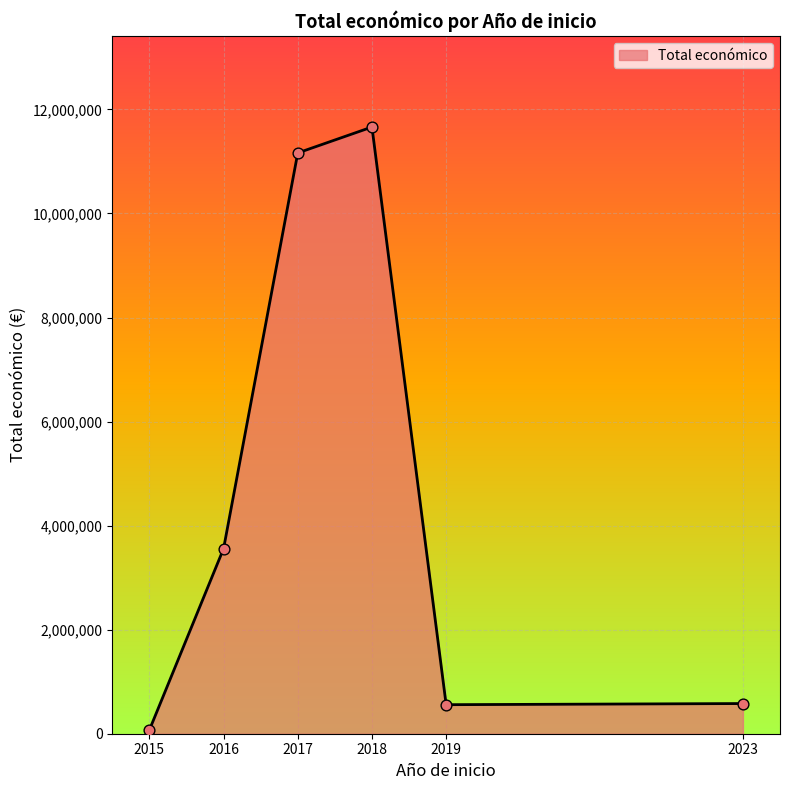

What is the change in value from 2018 to 2023?

-11081354